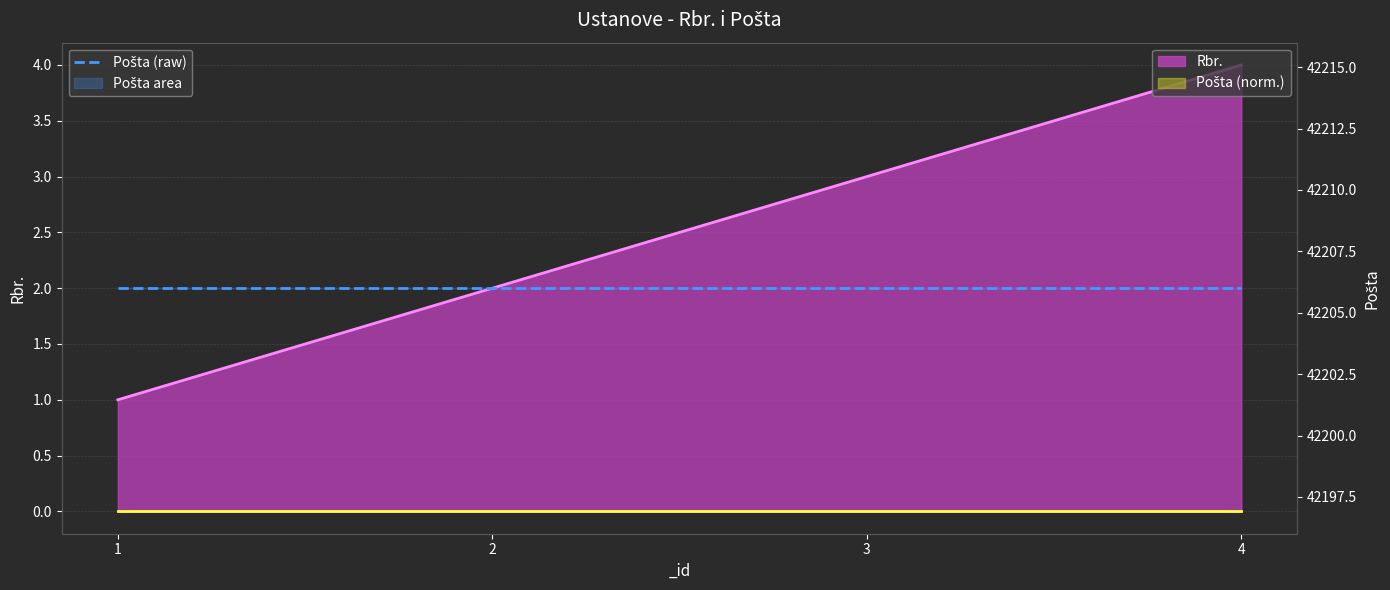

Which has a higher value, 3 or 1?

3